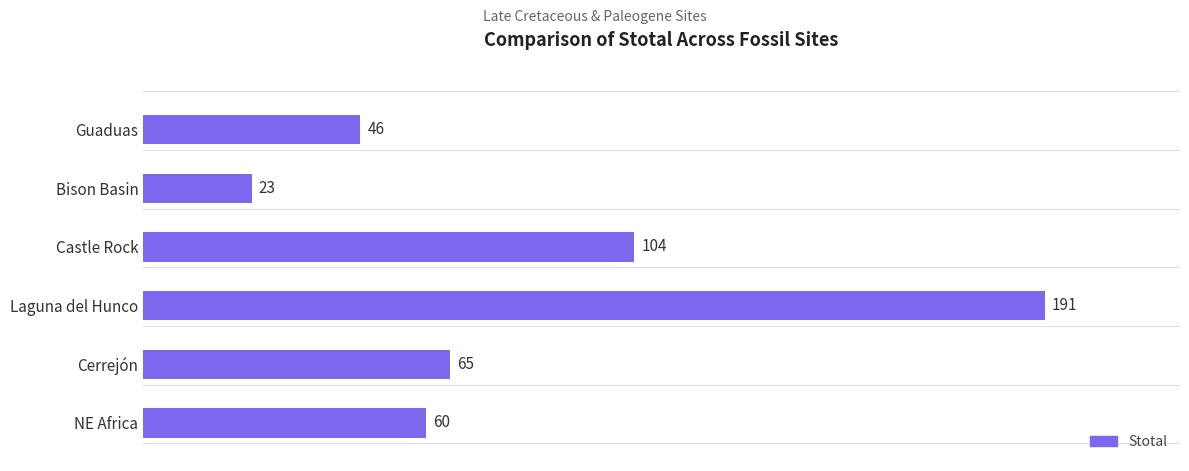

How many bars are there in total?

6